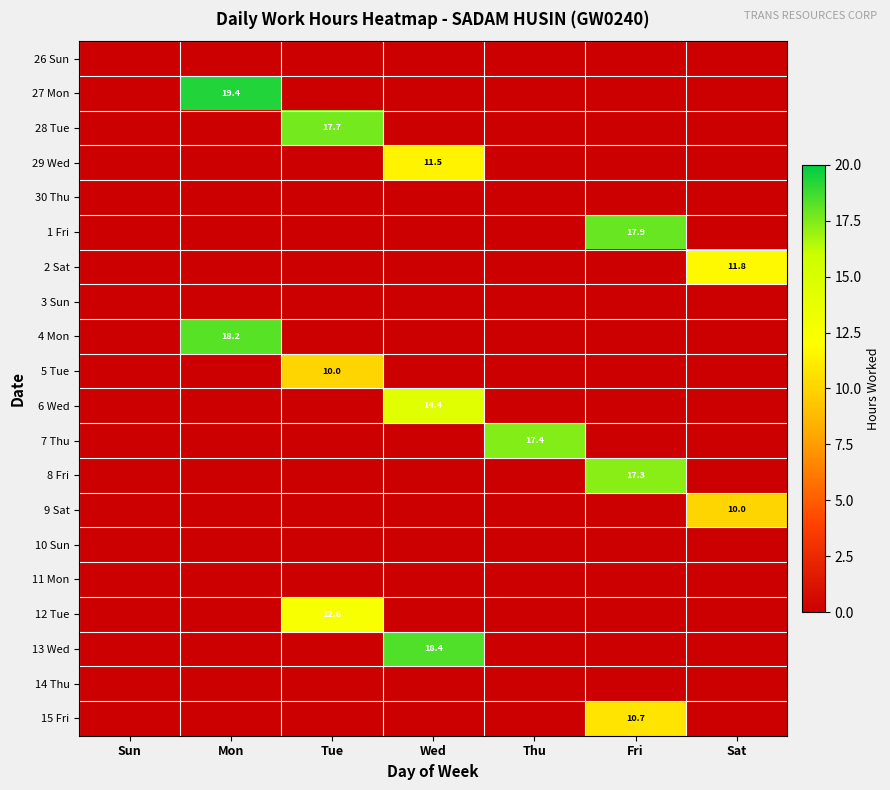

What is the greatest value displayed?

19.4